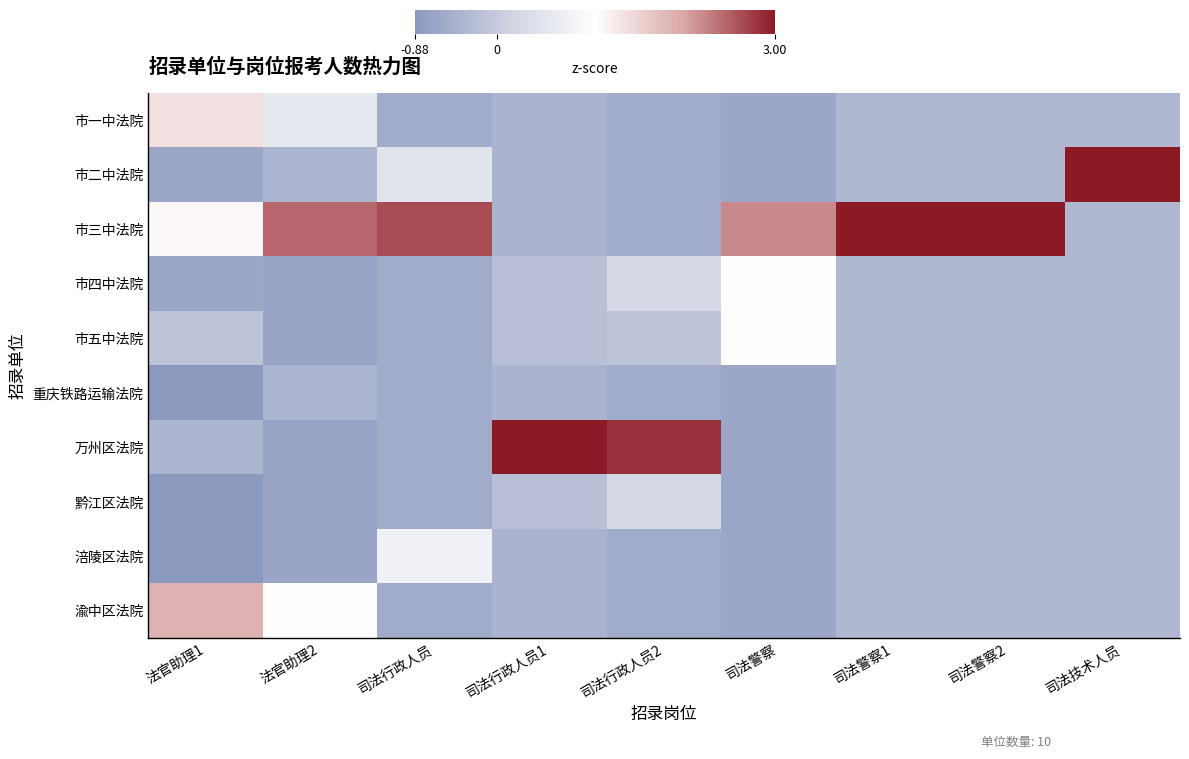

What is the smallest value displayed?

-0.9